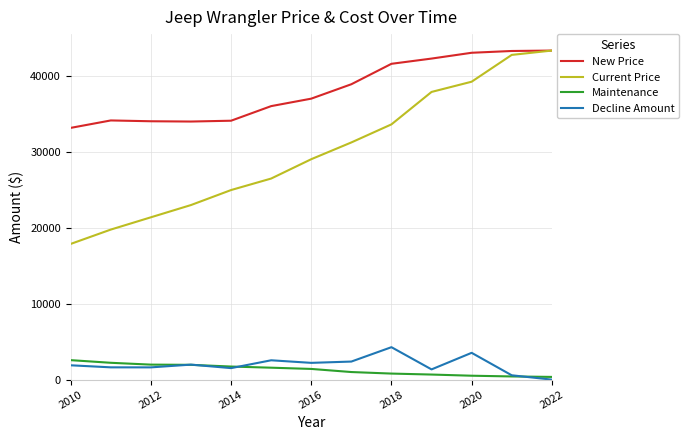

Is this an area chart (filled region under the line)?

No